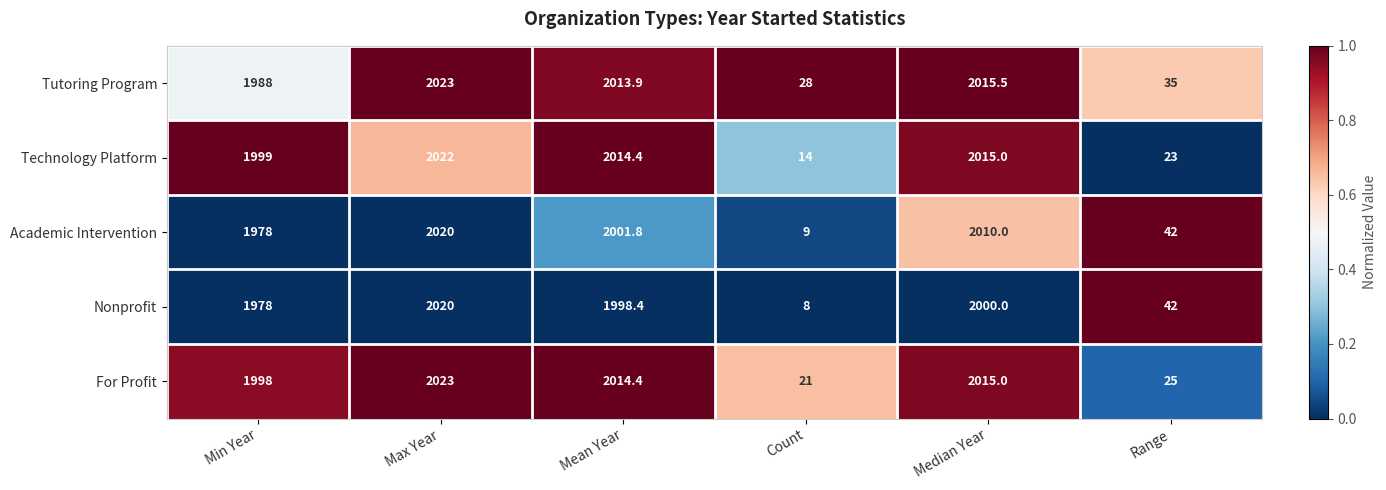

Reading left to right, transcribe all the data shown in this chart.

Tutoring Program: 1988.0	2023.0	2013.9	28.0	2015.5	35.0
Technology Platform: 1999.0	2022.0	2014.4	14.0	2015.0	23.0
Academic Intervention: 1978.0	2020.0	2001.8	9.0	2010.0	42.0
Nonprofit: 1978.0	2020.0	1998.4	8.0	2000.0	42.0
For Profit: 1998.0	2023.0	2014.4	21.0	2015.0	25.0